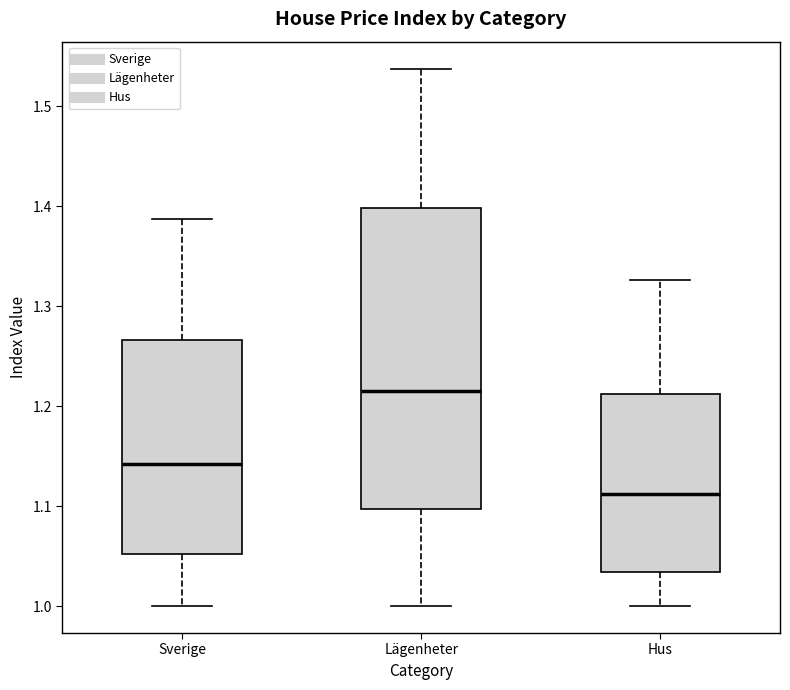

Reading left to right, transcribe this box plot: for each box, give where its median line is, the range the box spans, and where its two whiskers end, as read against the y-axis. The values are not printed on the chart, so give them approximately, as read against the axis.

Sverige: median 1.14, box 1.05 to 1.27, whiskers 1.00 to 1.39
Lägenheter: median 1.21, box 1.10 to 1.40, whiskers 1.00 to 1.54
Hus: median 1.11, box 1.03 to 1.21, whiskers 1.00 to 1.33